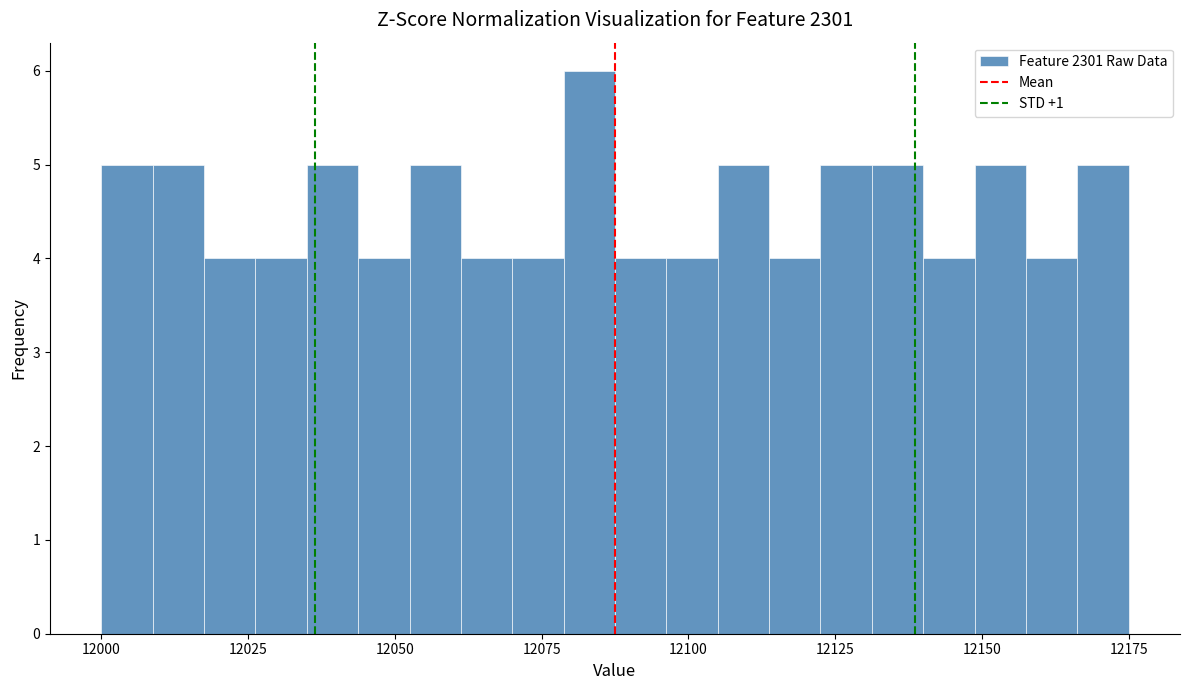

Around what value on the x-axis is the tallest bar? Give the approximate position of its centre, as read against the axis.

12085